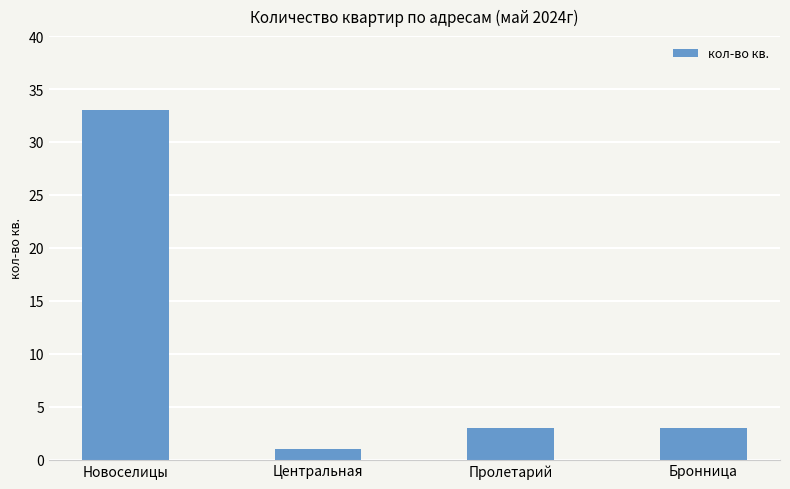

What is the sum of the values at Пролетарий and Бронница?

6